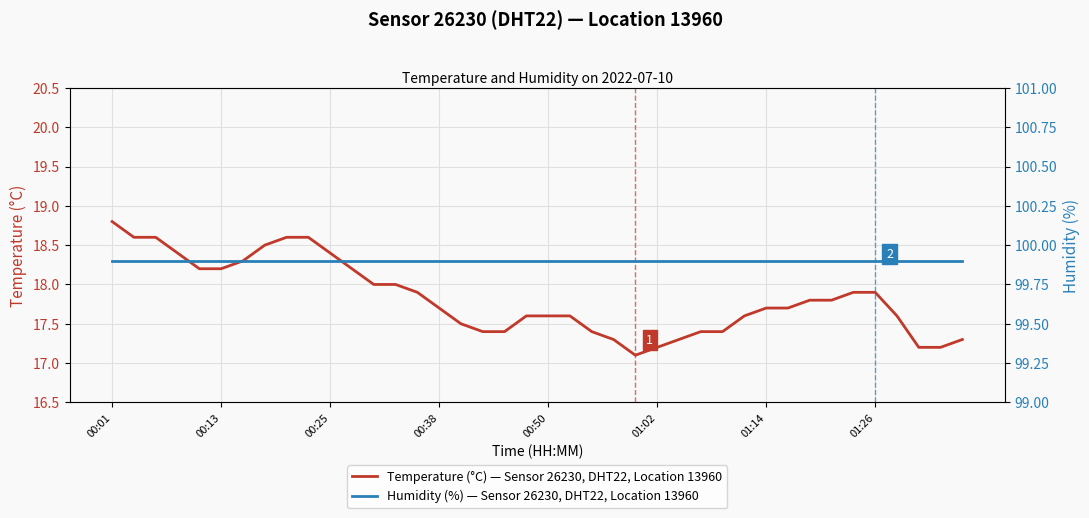

Where is Temperature (°C) — Sensor 26230, DHT22, Location 13960 nearest to the value 17?

24